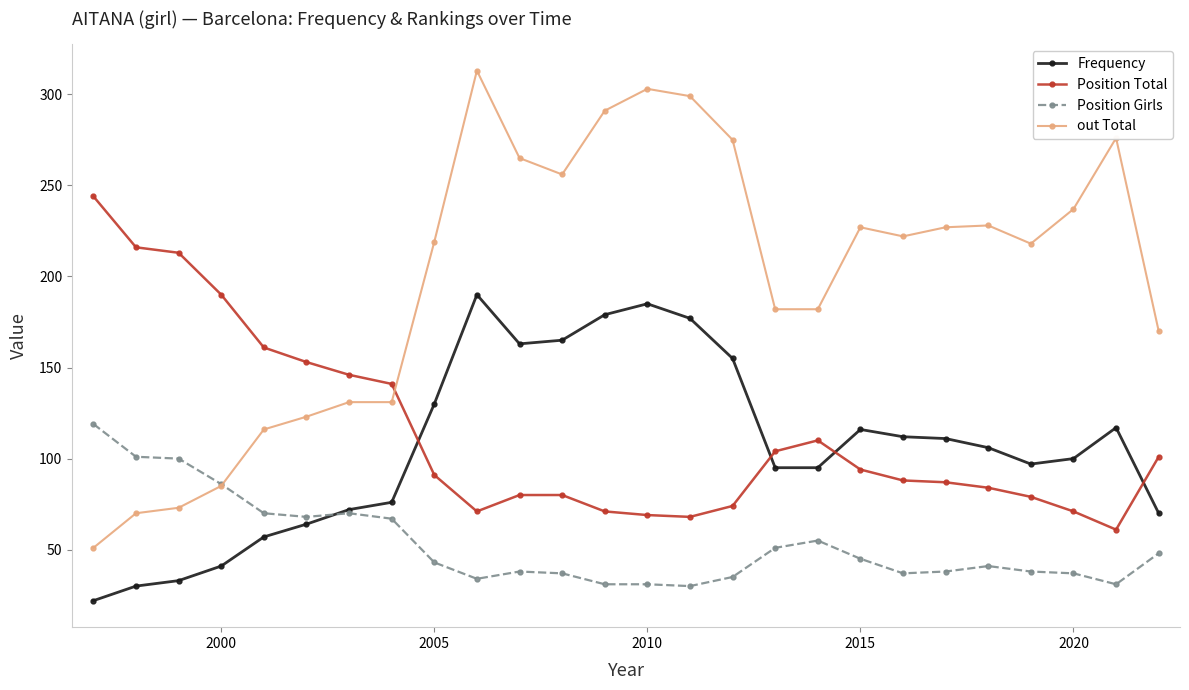

What is the smallest value displayed?

22